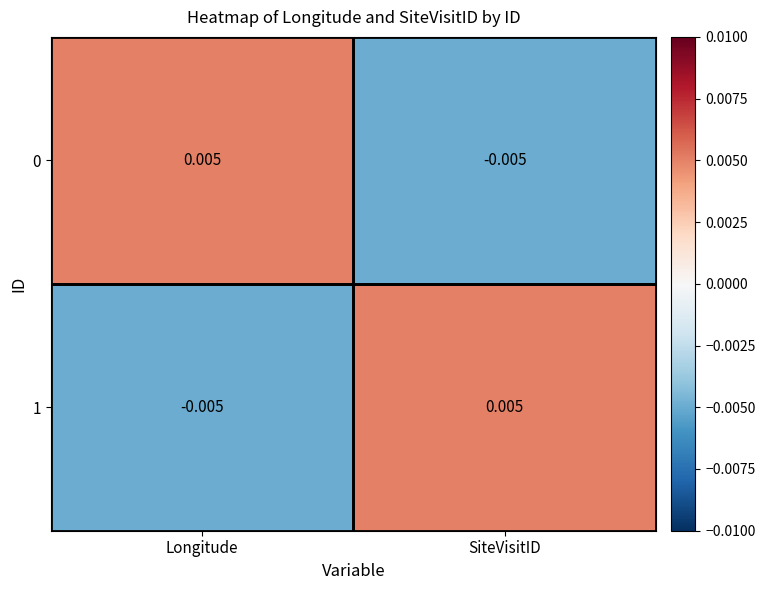

At how many categories does at least one series exceed 0?

2